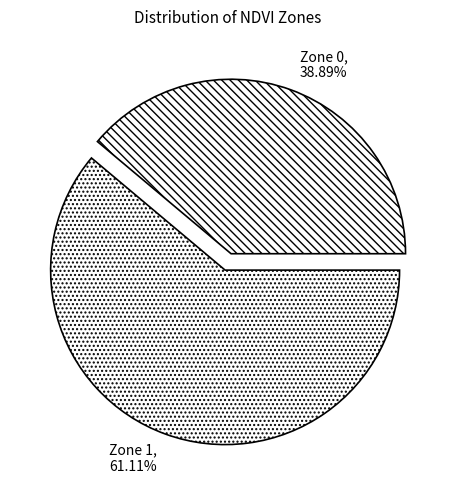

To the nearest percent, what is the difference between the Zone 0 and Zone 1 slice percentages?

22%